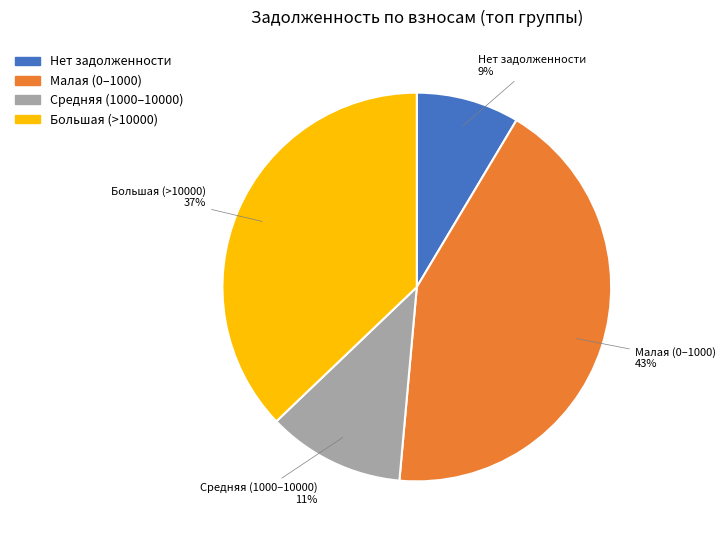

How many slices are in this pie chart?

4